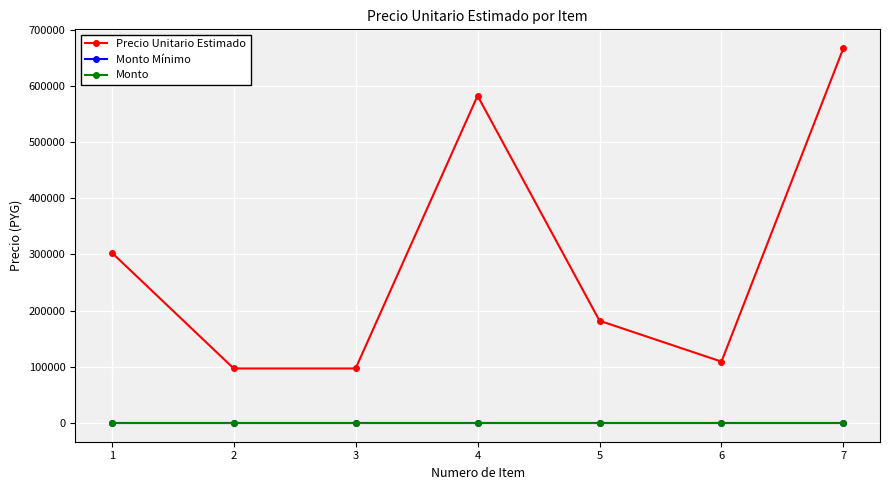

Is this an area chart (filled region under the line)?

No